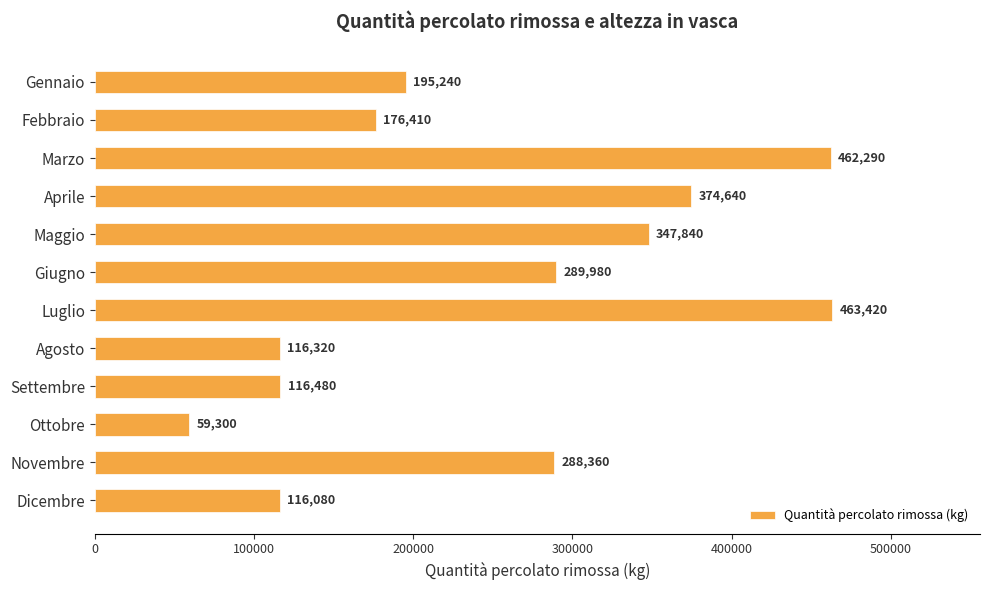

Reading top to bottom, transcribe all the data shown in this chart.

195240	176410	462290	374640	347840	289980	463420	116320	116480	59300	288360	116080